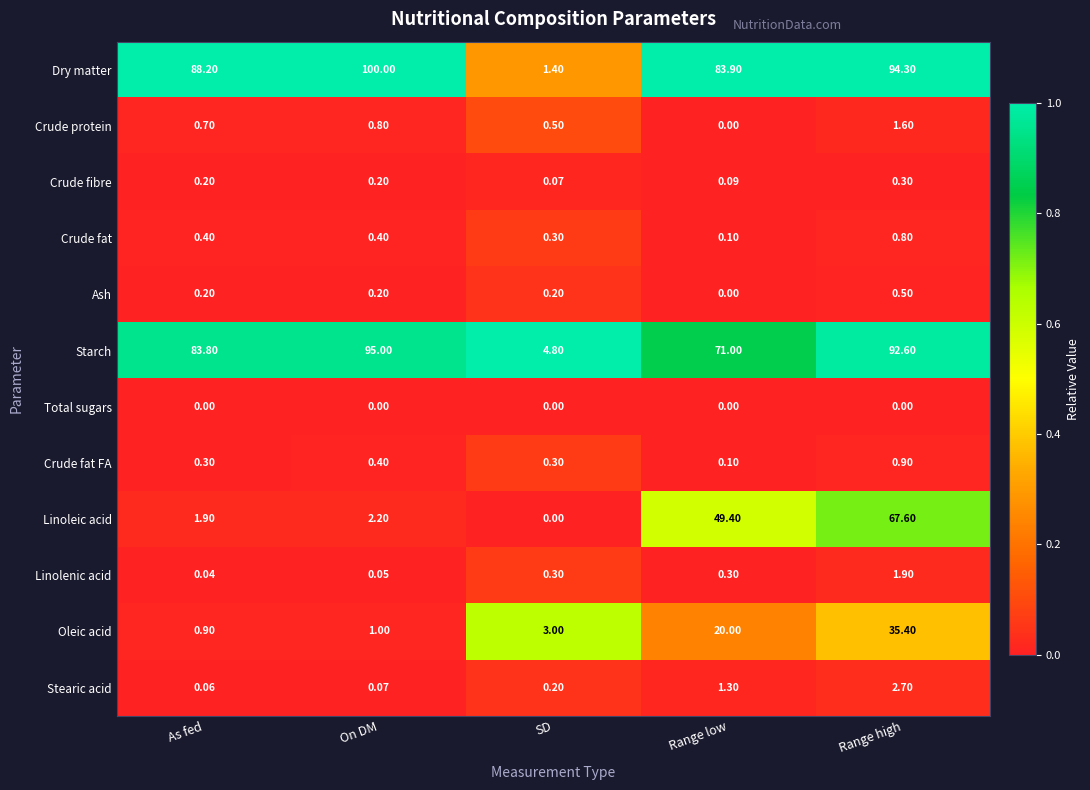

What is the spread (max minus min) of values at Range low?

83.9